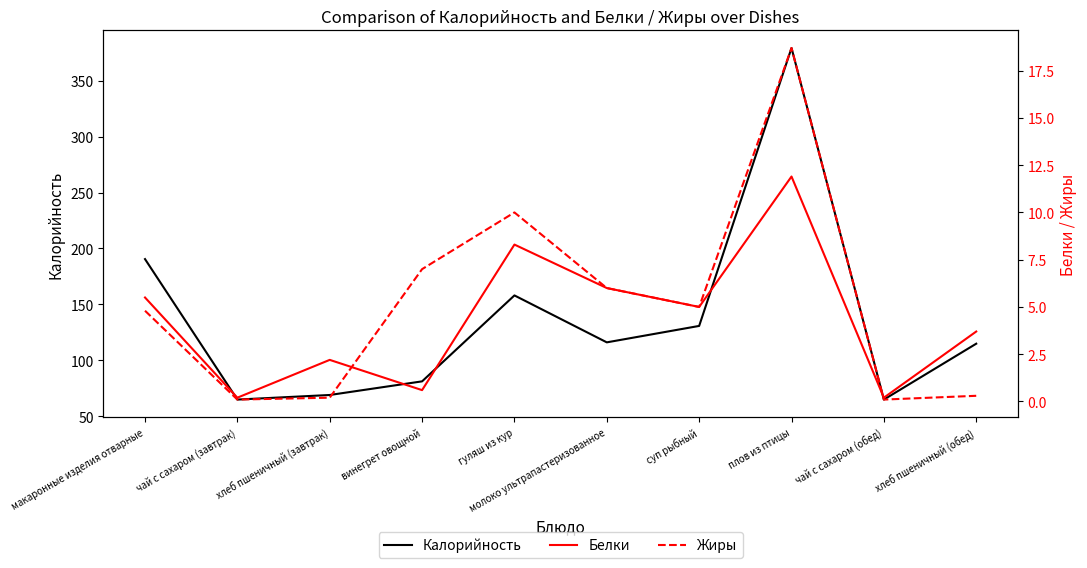

Where is the first local minimum for Жиры?

чай с сахаром (завтрак)